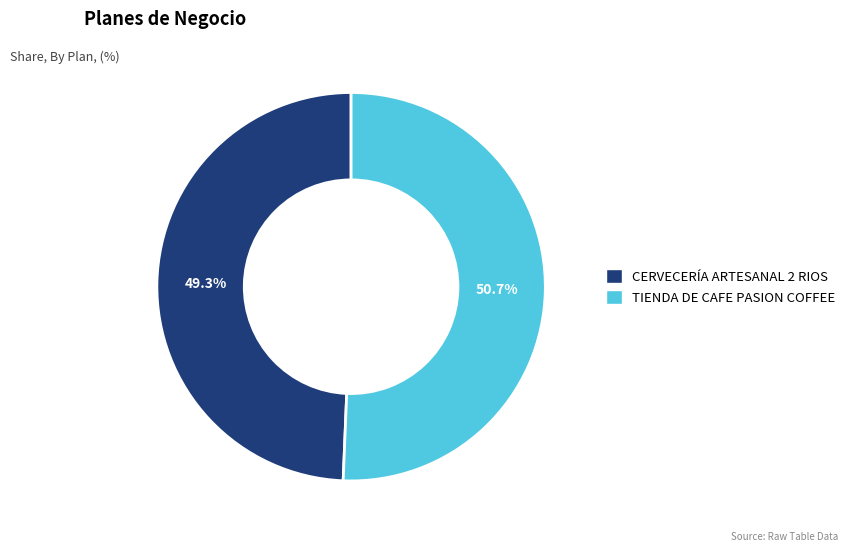

The CERVECERÍA ARTESANAL 2 RIOS slice represents 44% of the pie. True or false?

False